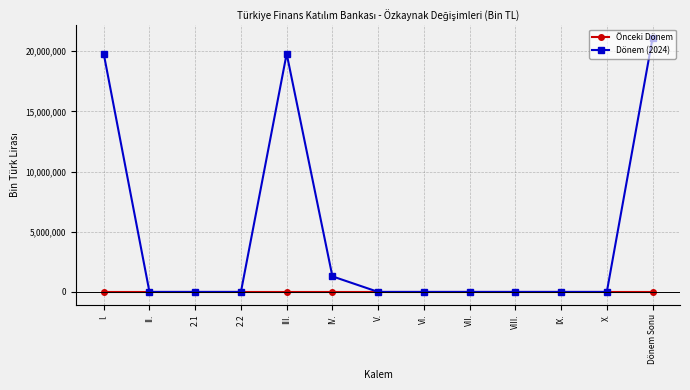

At which category is the sum across all series the highest?

Dönem Sonu